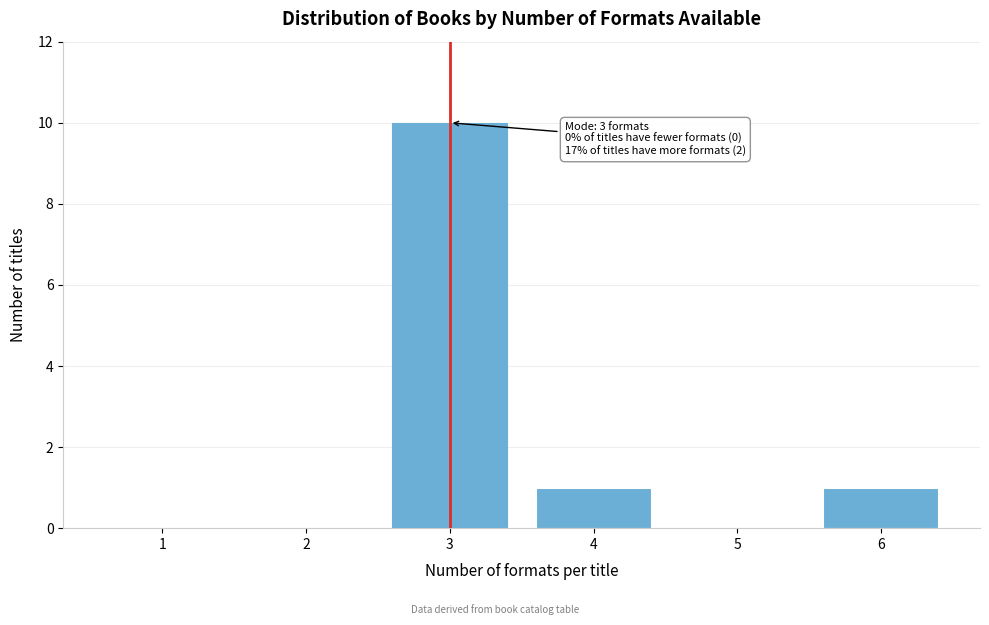

Reading left to right, transcribe all the data shown in this chart.

1=0	2=0	3=10	4=1	5=0	6=1